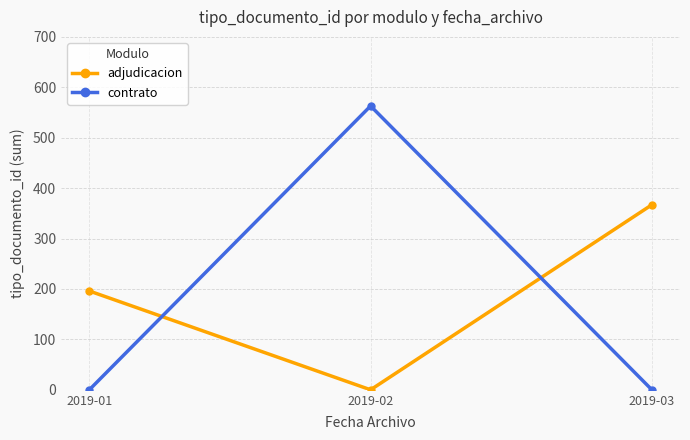

What is the total value across all series at 2019-03?

367